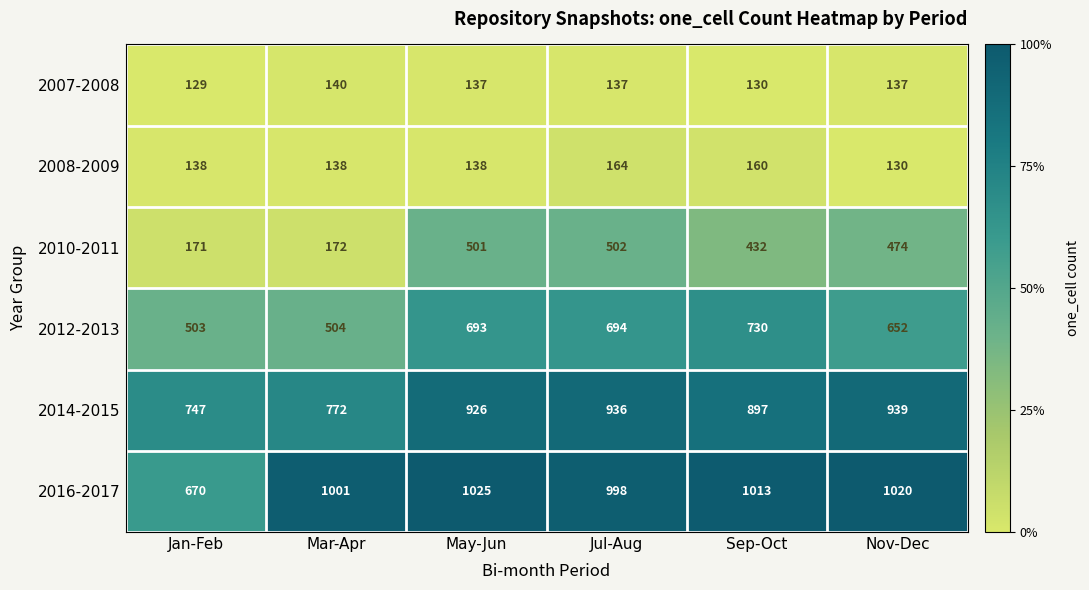

What is the maximum value shown in the chart?

1025